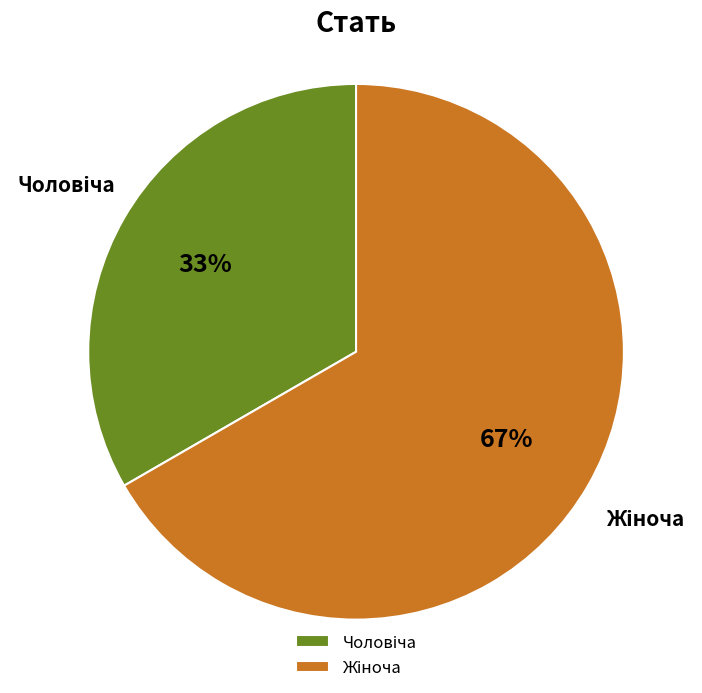

How many segments does this pie chart have?

2